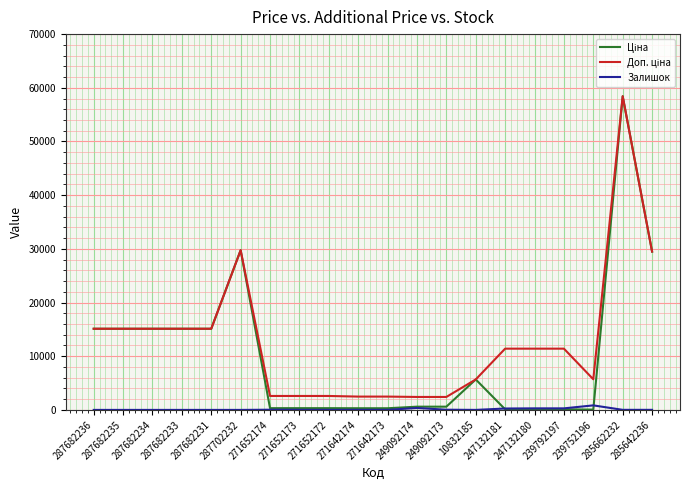

What is the total value across all series at 287682236?

30240.0